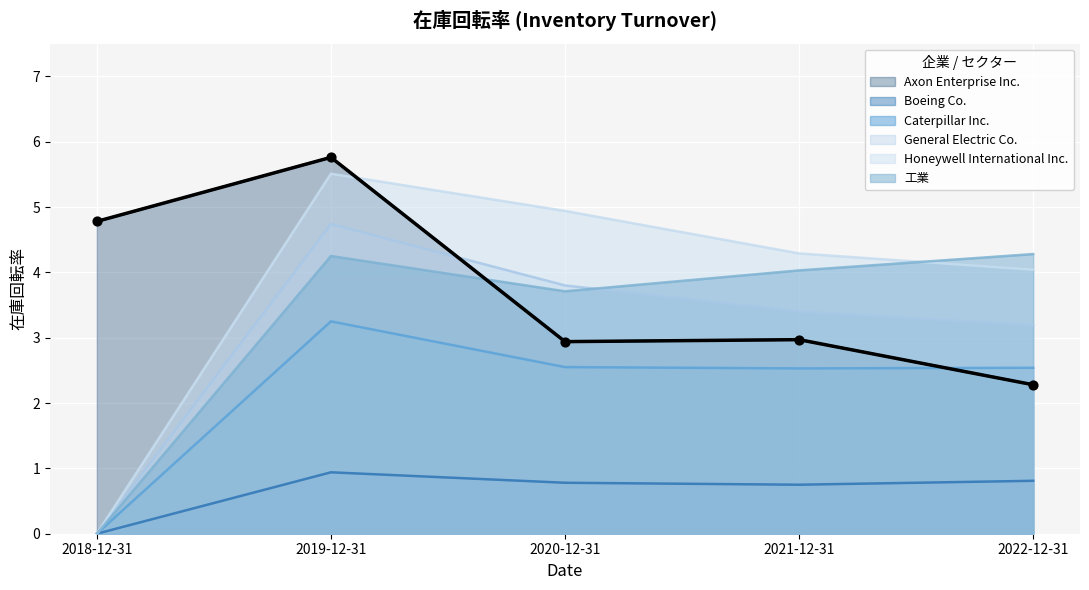

Is the value of 工業 at 2020-12-31 greater than the value of Boeing Co. at 2018-12-31?

Yes